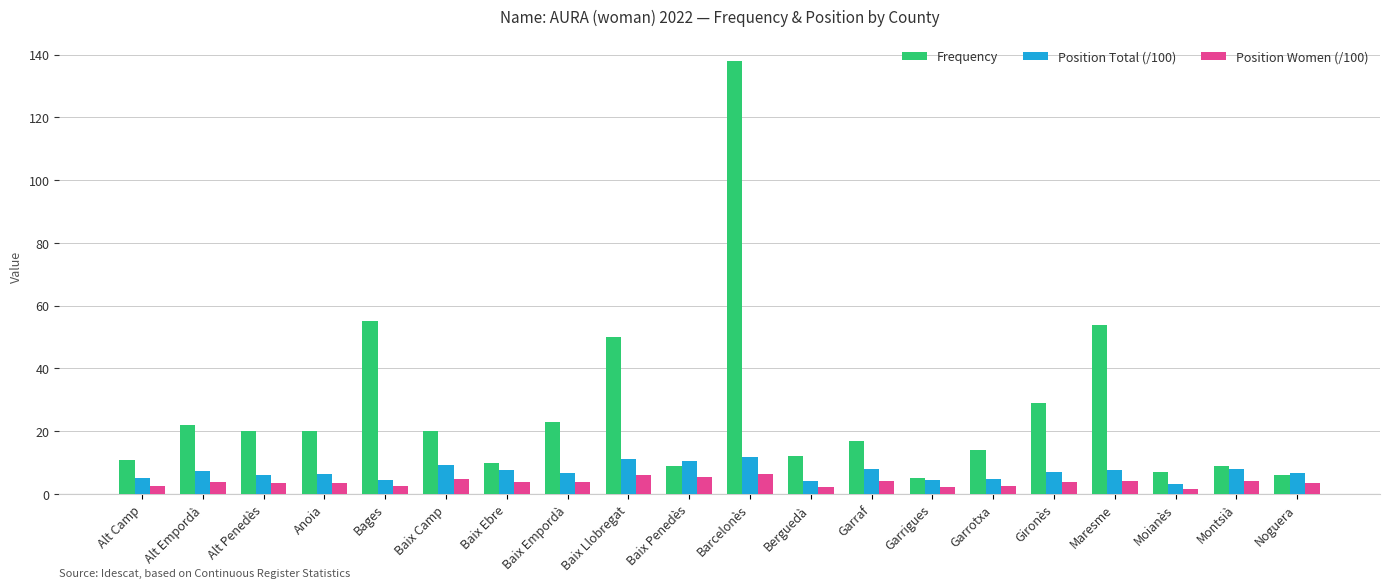

What is the difference between the second highest and second lowest values in the Position Women (/100) series?

3.8